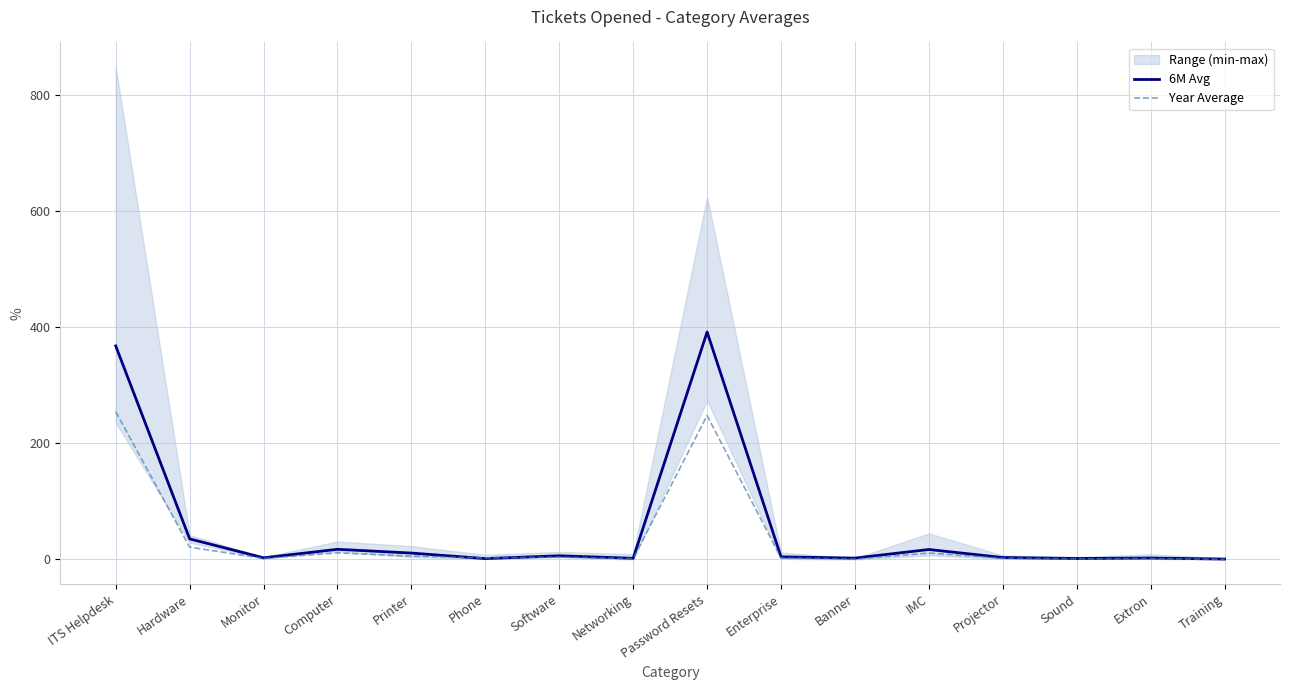

At which category does Year Average reach its first local peak?

Computer